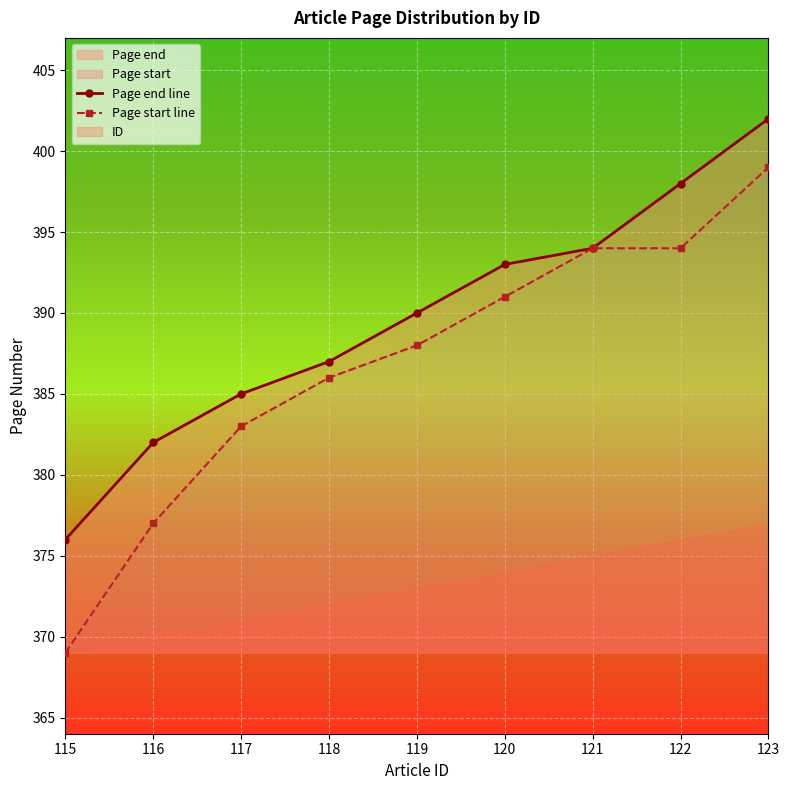

What is the total value across all series at 122?

792